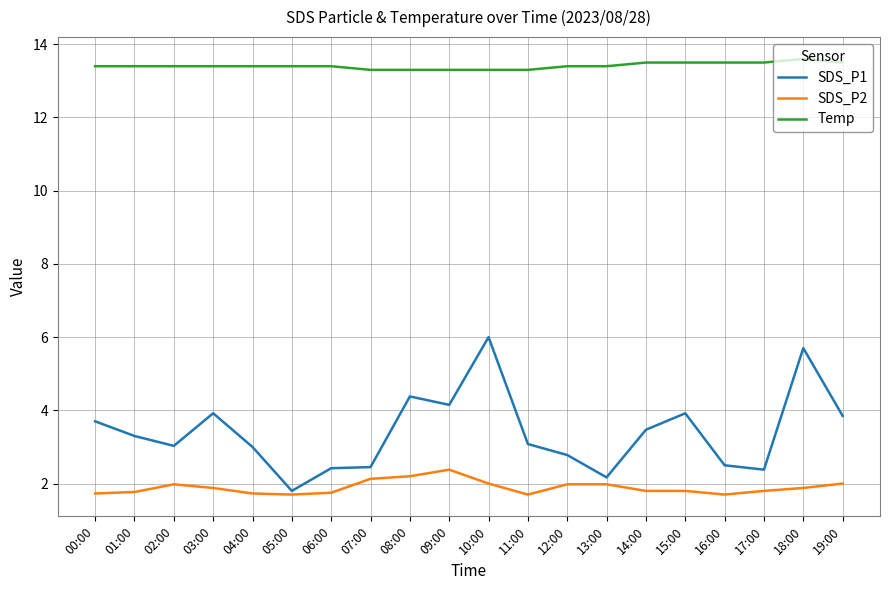

What is the difference between the highest and lowest values at 15:00?

11.7